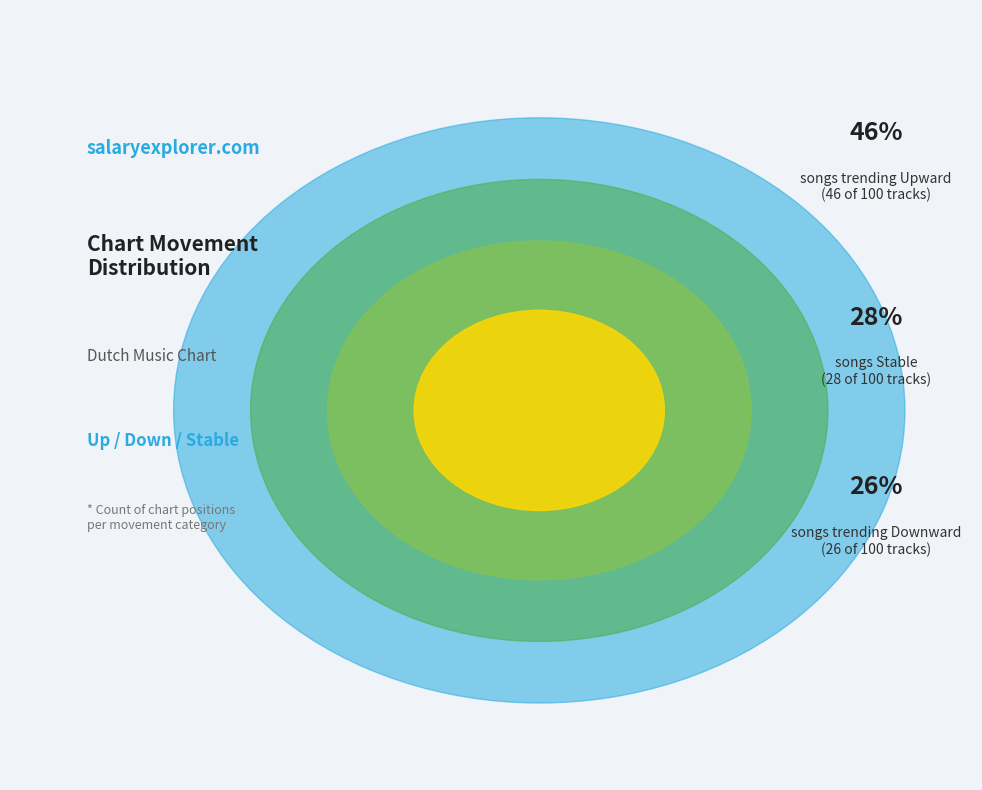

Which has a higher value, up or -?

up